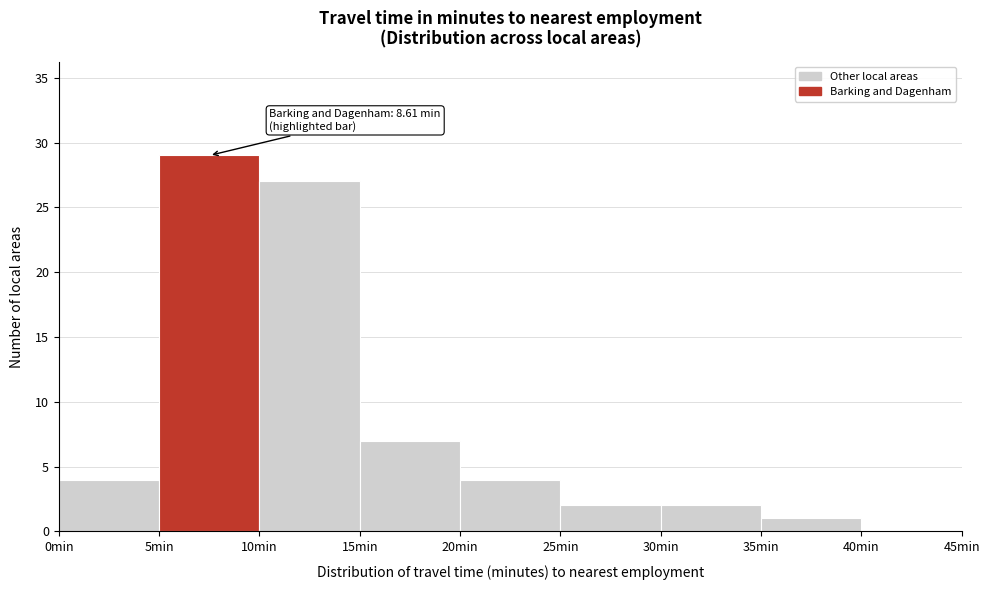

Which range on the x-axis has the tallest bar?

5 to 10